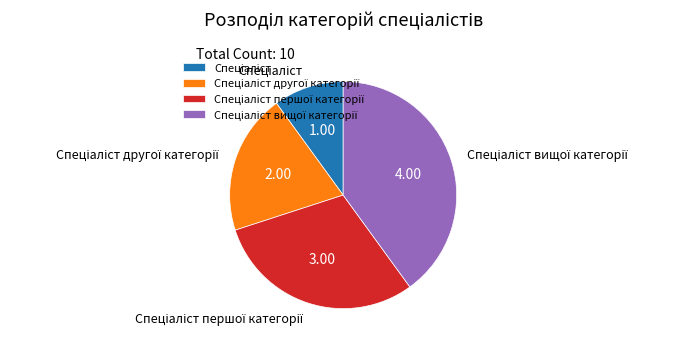

Is there a majority slice in this chart?

No